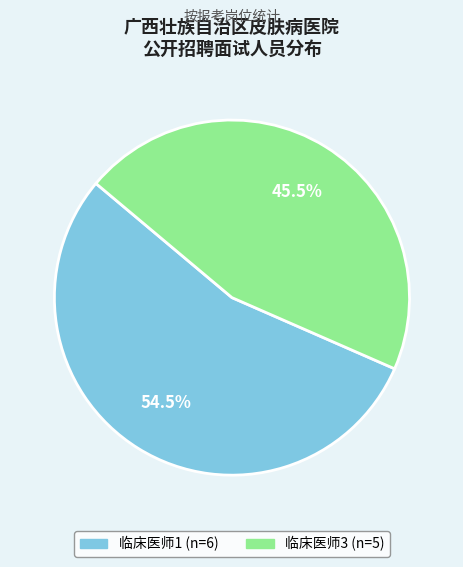

What portion of the pie excludes 临床医师3?

54.5%